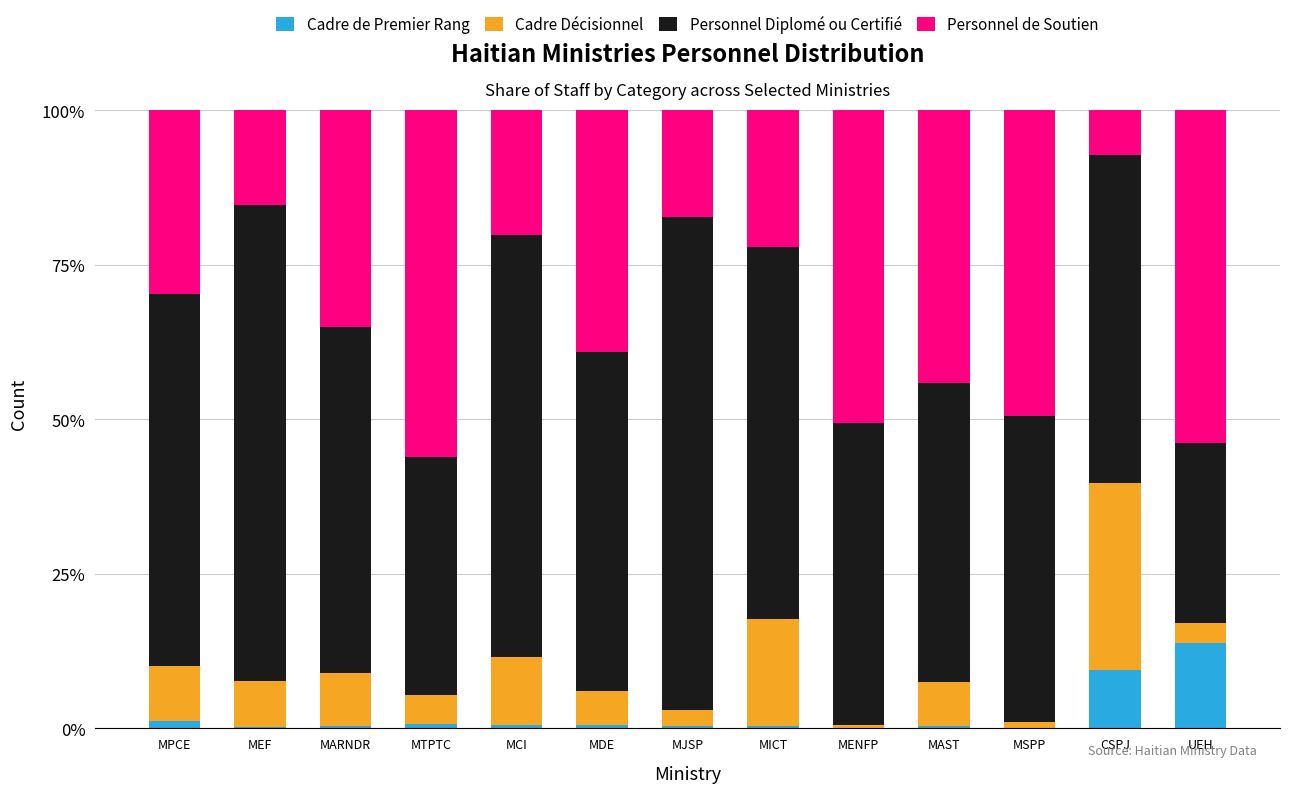

Is it true that Cadre de Premier Rang equals 13.8 at UEH?

True